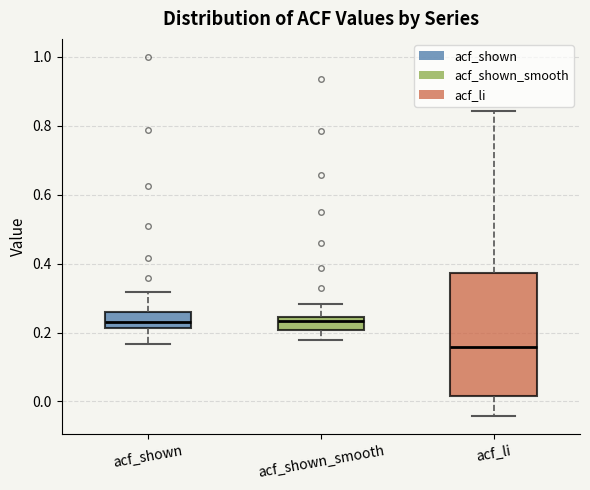

Comparing the boxes themselves (not the whiskers), which one is the tallest?

acf_li